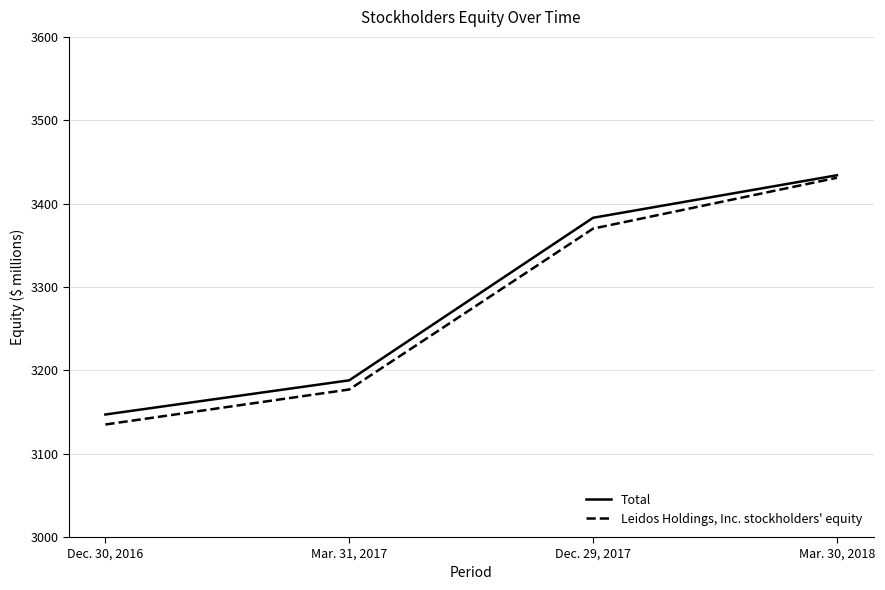

What is the difference between the Leidos Holdings, Inc. stockholders' equity values at Mar. 30, 2018 and Dec. 30, 2016?

296